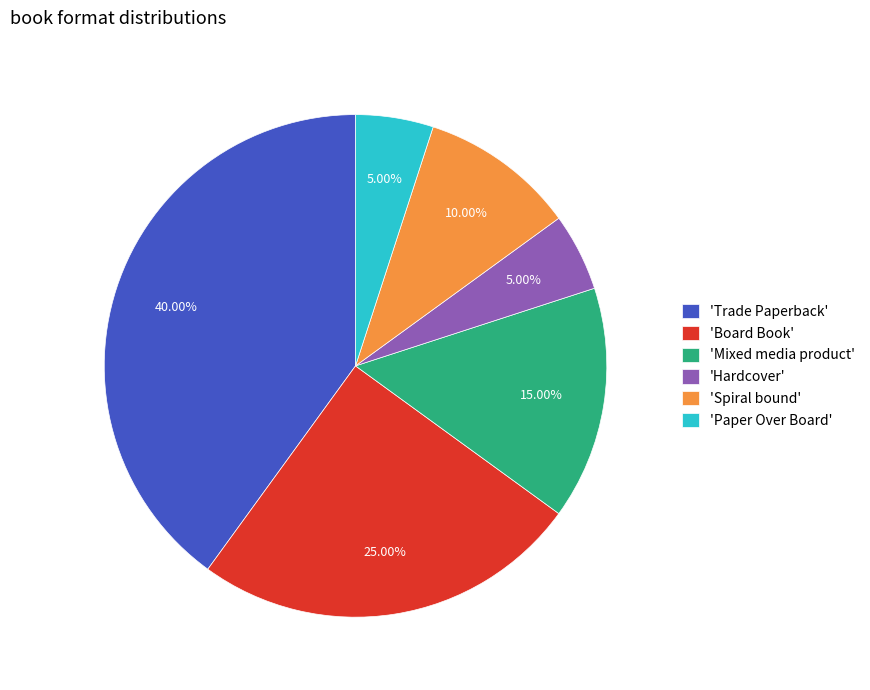

Which category has the biggest portion of the pie?

'Trade Paperback'